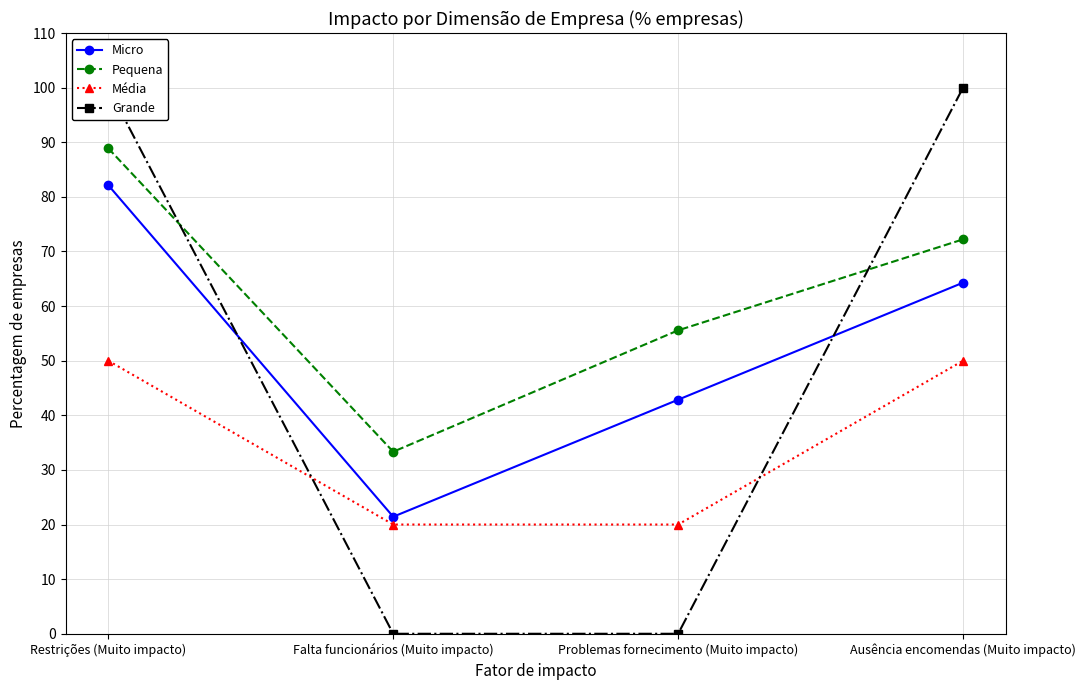

True or false: Micro has a value of 42.9 at Problemas fornecimento (Muito impacto).

True